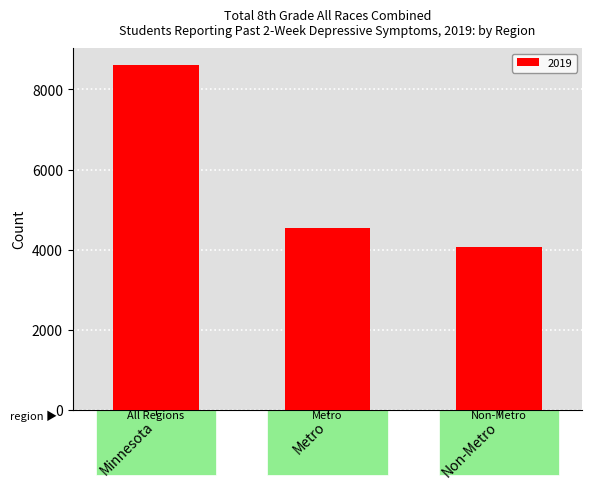

What is the sum of the values at Non-Metro and Metro?

8603